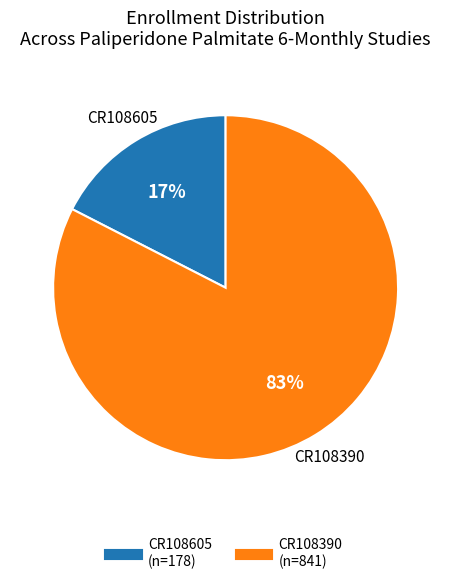

Is CR108605 the majority of the pie?

No